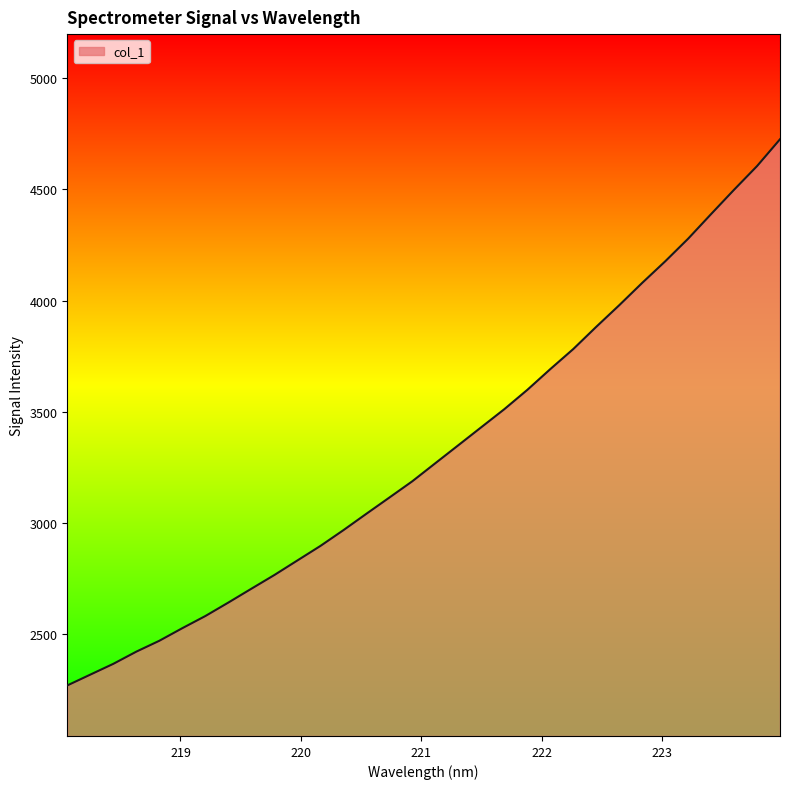

What is the difference between the maximum and minimum values?

2454.4